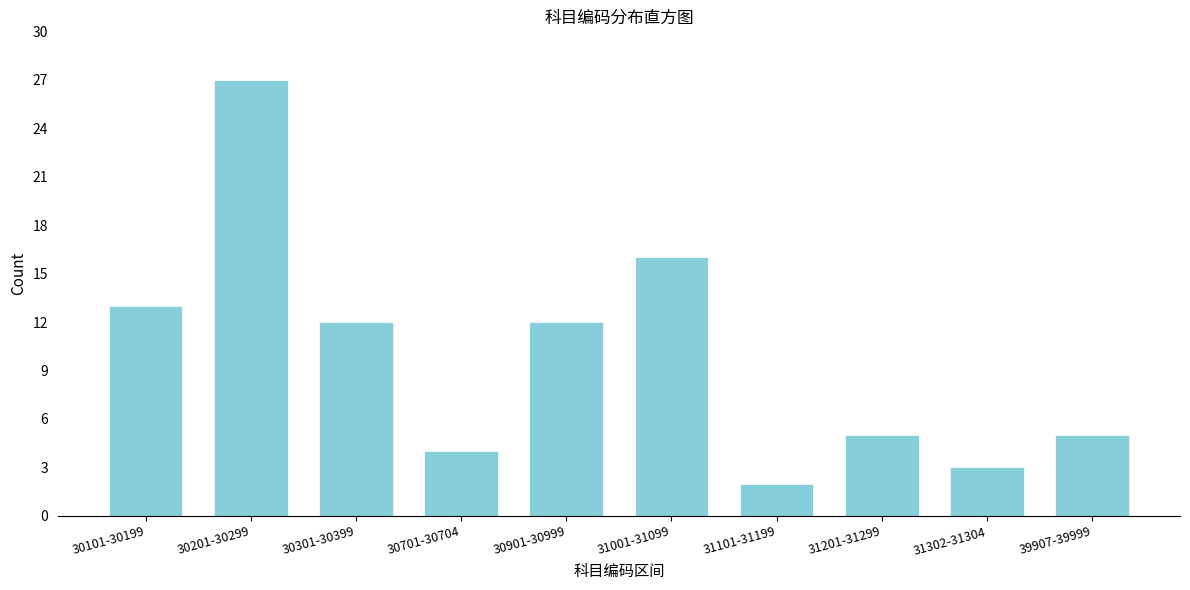

Reading left to right, extract all data points from this chart.

30101-30199=13	30201-30299=27	30301-30399=12	30701-30704=4	30901-30999=12	31001-31099=16	31101-31199=2	31201-31299=5	31302-31304=3	39907-39999=5